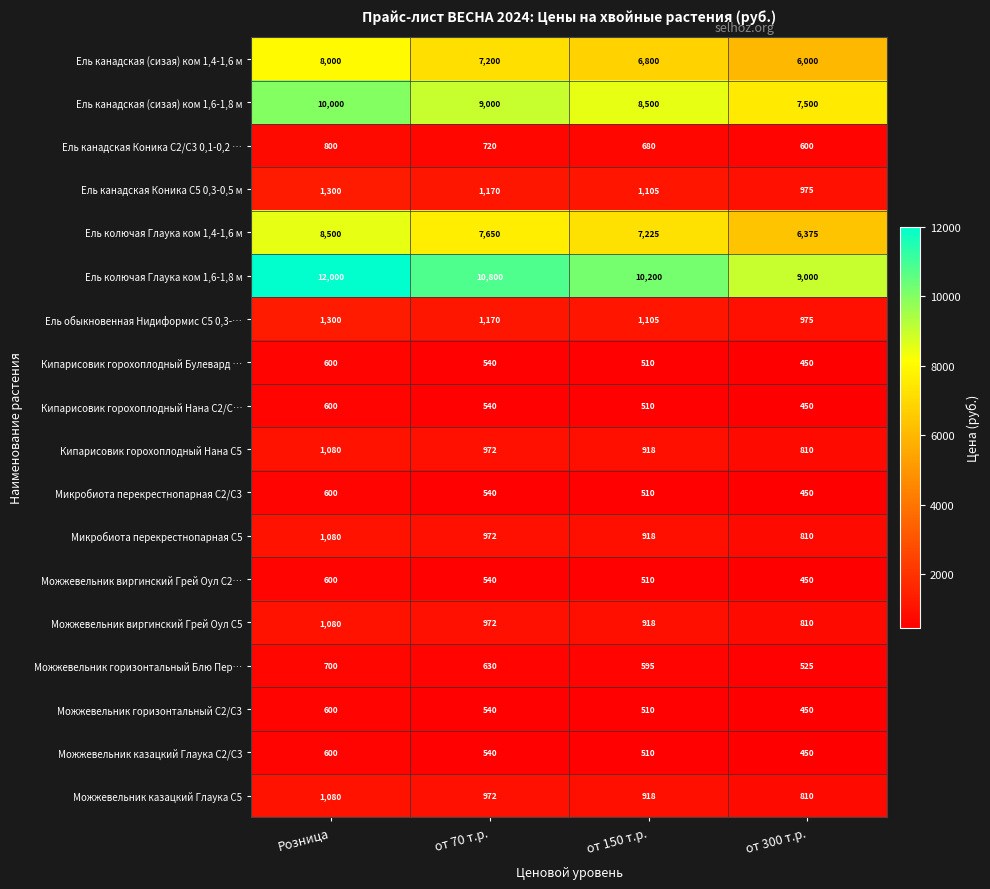

How many Микробиота перекрестнопарная С5 values are between 918 and 1080?

3